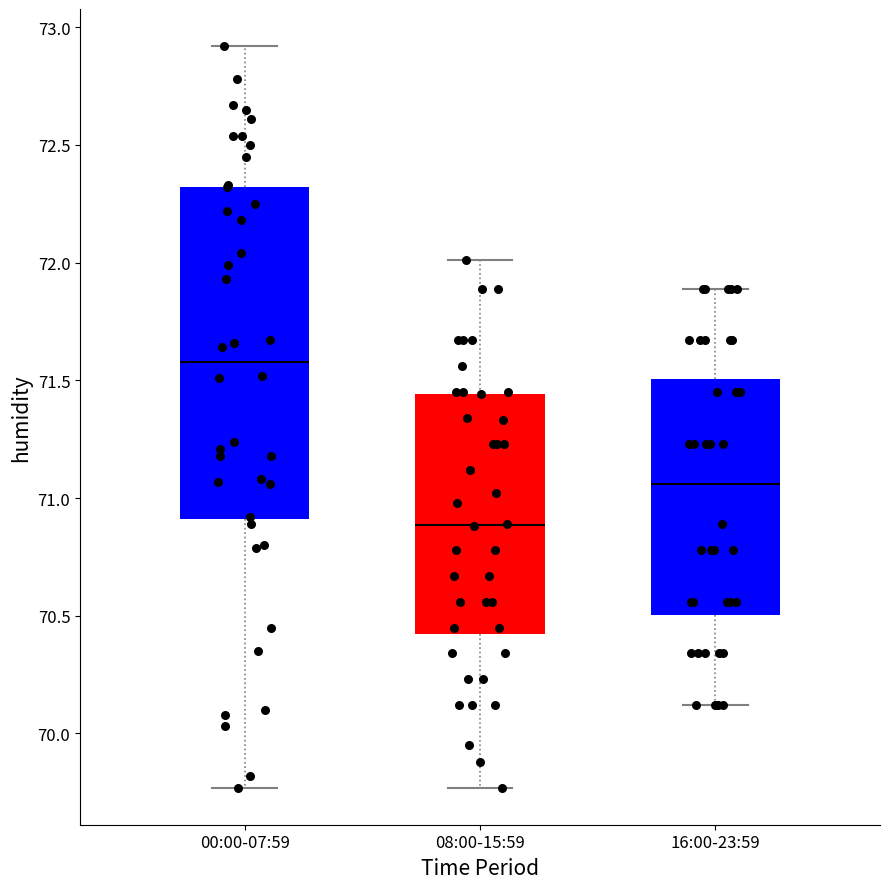

Reading left to right, read every box against the y-axis: the position of its median line, the range the box covers, and the ends of its whiskers. The values are not printed on the chart, so give them approximately, as read against the axis.

00:00-07:59: median 71.60, box 70.90 to 72.30, whiskers 69.75 to 72.90
08:00-15:59: median 70.90, box 70.40 to 71.45, whiskers 69.75 to 72.00
16:00-23:59: median 71.05, box 70.50 to 71.50, whiskers 70.10 to 71.90